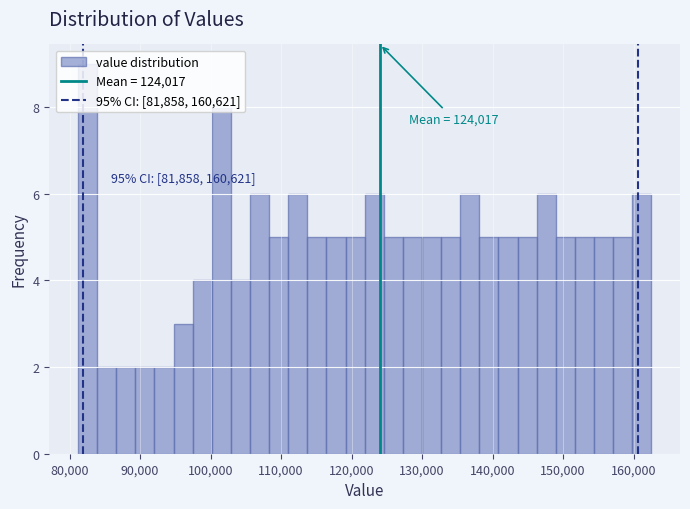

Read against the x-axis, roughly where is the centre of the tallest bar?

83000